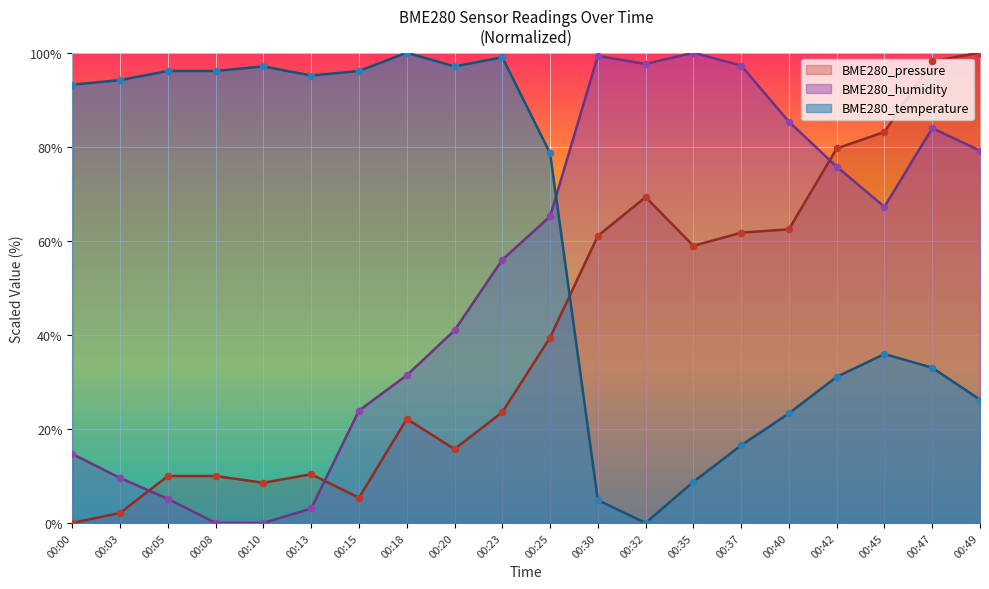

At how many categories does at least one series exceed 80?

18